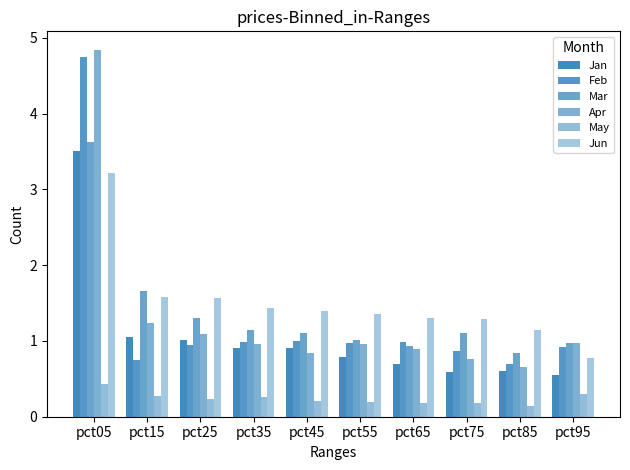

What is the sum of all Jun values?

15.0